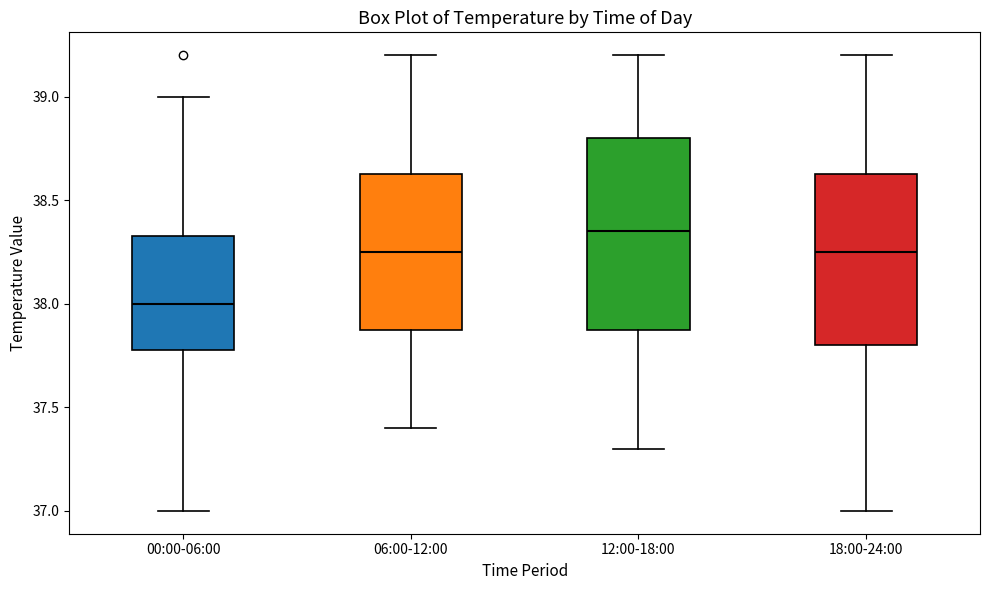

Comparing the boxes themselves (not the whiskers), which one is the tallest?

12:00-18:00